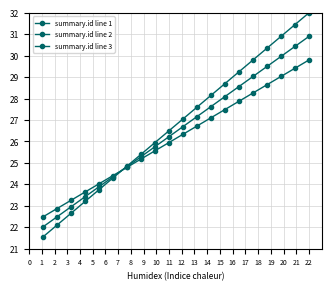

Does the chart display data point markers on the line(s)?

Yes